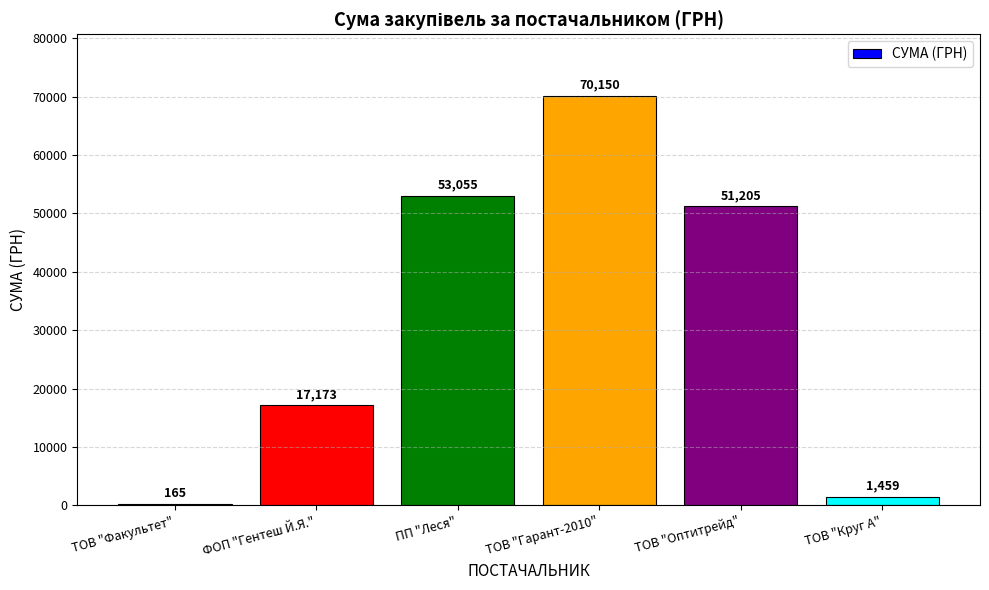

What is the average value?

32201.1